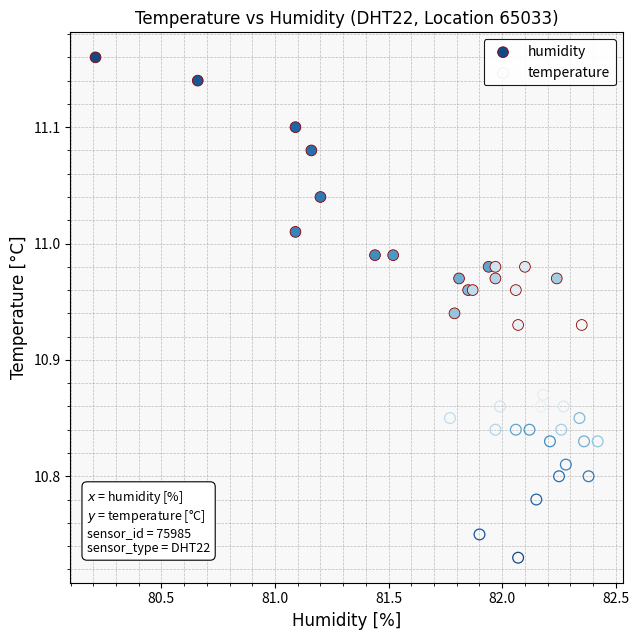

Which series reaches the maximum Y coordinate?

humidity